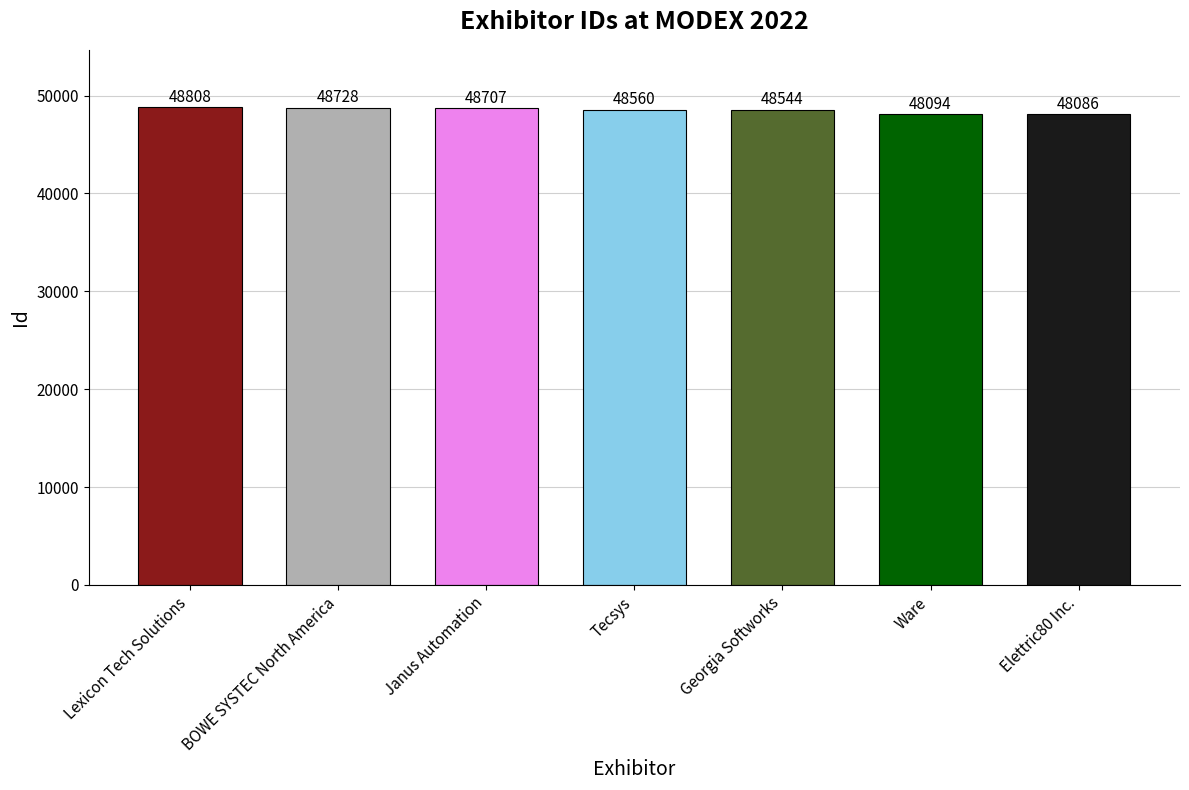

Rank the categories by value from lowest to highest.

Elettric80 Inc., Ware, Georgia Softworks, Tecsys, Janus Automation, BOWE SYSTEC North America, Lexicon Tech Solutions